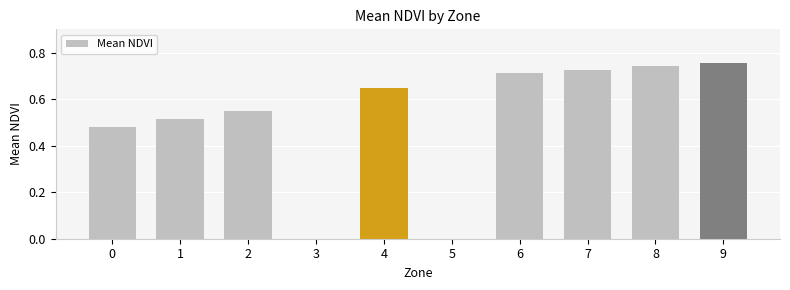

The chart shows a value of 1.1 at 6. True or false?

False